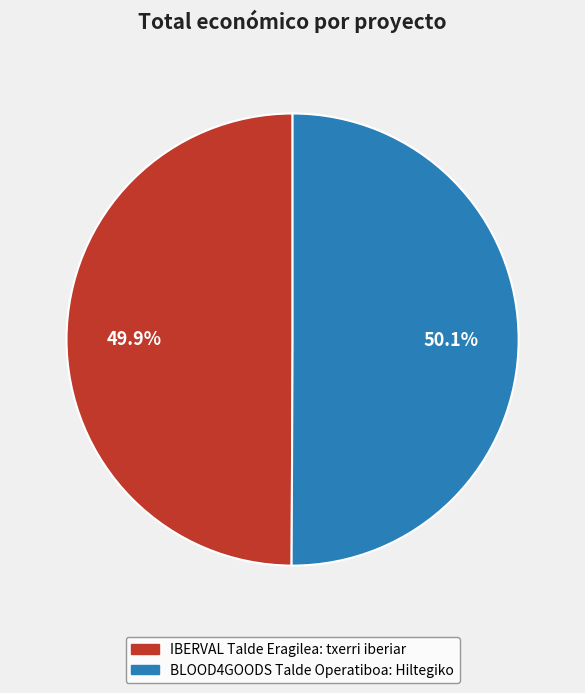

What is the ratio of the value at BLOOD4GOODS Talde Operatiboa: Hiltegiko to the value at IBERVAL Talde Eragilea: txerri iberiar?

1.0